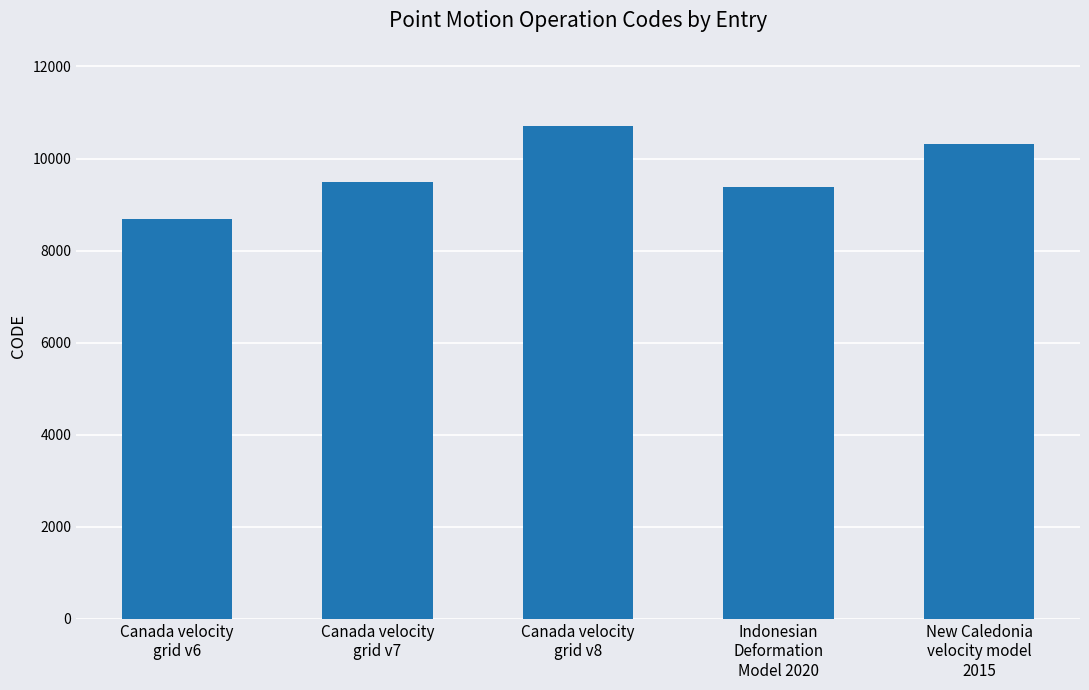

Reading left to right, transcribe all the data shown in this chart.

8676	9483	10707	9375	10323